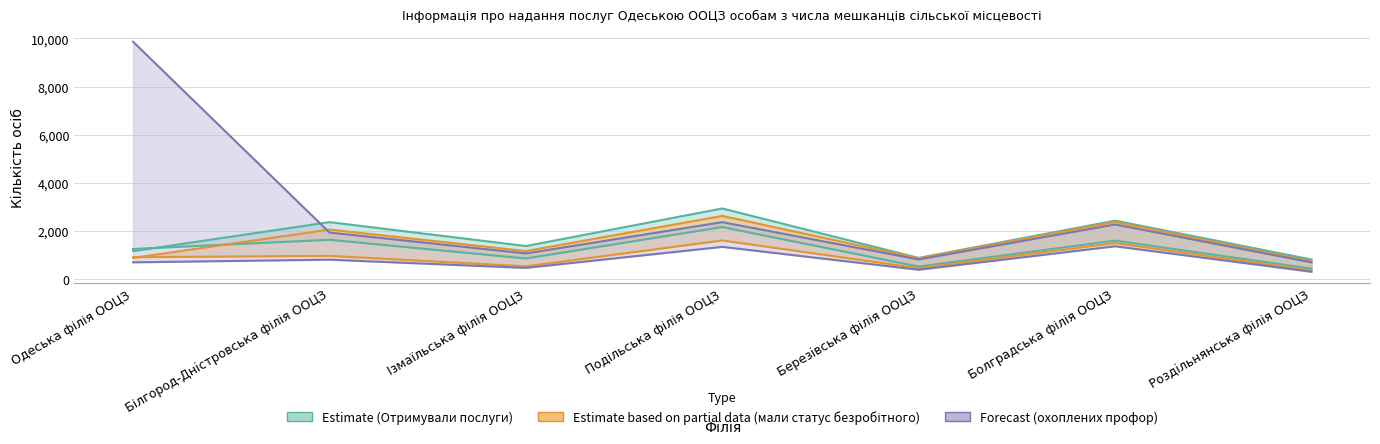

Where is the first local maximum for Estimate (Отримували послуги)?

Білгород-Днiстровська філія ООЦЗ